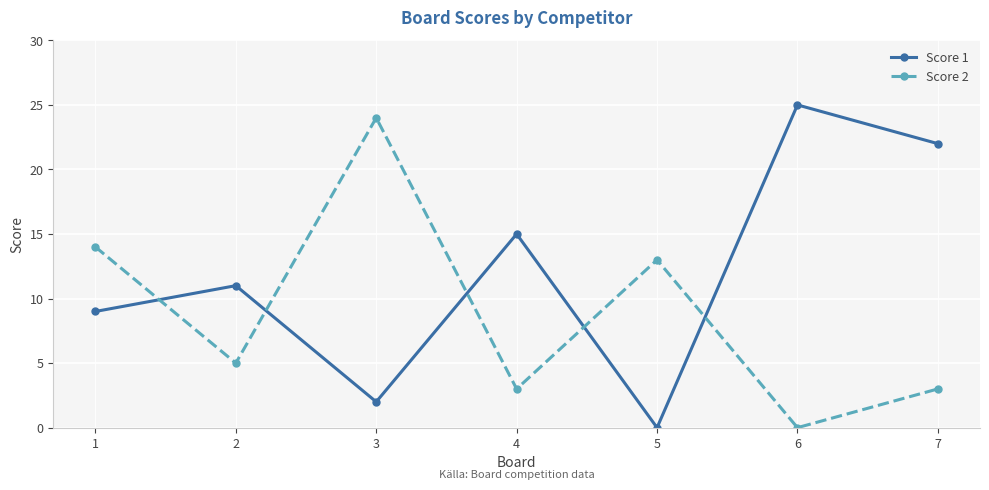

Is the value of Score 1 at 1 greater than the value of Score 2 at 1?

No